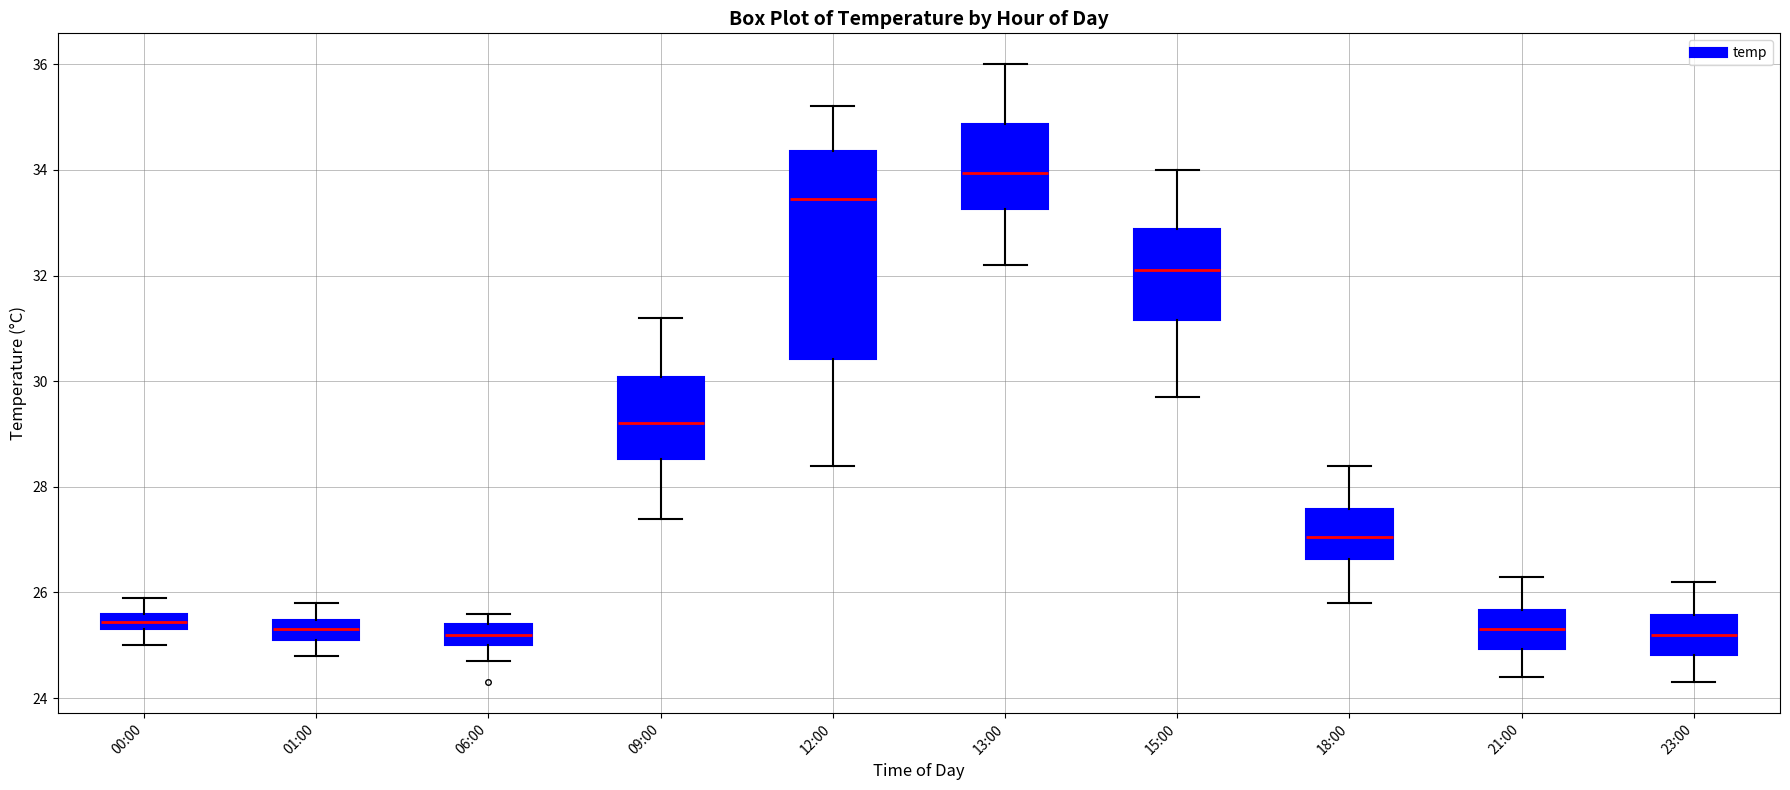

Reading left to right, read every box against the y-axis: the position of its median line, the range the box covers, and the ends of its whiskers. The values are not printed on the chart, so give them approximately, as read against the axis.

00:00: median 25.4 (inside the box), box 25.4 to 25.6, whiskers 25.0 to 26.0
01:00: median 25.4 (inside the box), box 25.2 to 25.4, whiskers 24.8 to 25.8
06:00: median 25.2, box 25.0 to 25.4, whiskers 24.8 to 25.6
09:00: median 29.2, box 28.6 to 30.0, whiskers 27.4 to 31.2
12:00: median 33.4, box 30.4 to 34.4, whiskers 28.4 to 35.2
13:00: median 34.0, box 33.2 to 34.8, whiskers 32.2 to 36.0
15:00: median 32.2, box 31.2 to 32.8, whiskers 29.8 to 34.0
18:00: median 27.0, box 26.6 to 27.6, whiskers 25.8 to 28.4
21:00: median 25.4, box 25.0 to 25.6, whiskers 24.4 to 26.4
23:00: median 25.2, box 24.8 to 25.6, whiskers 24.4 to 26.2